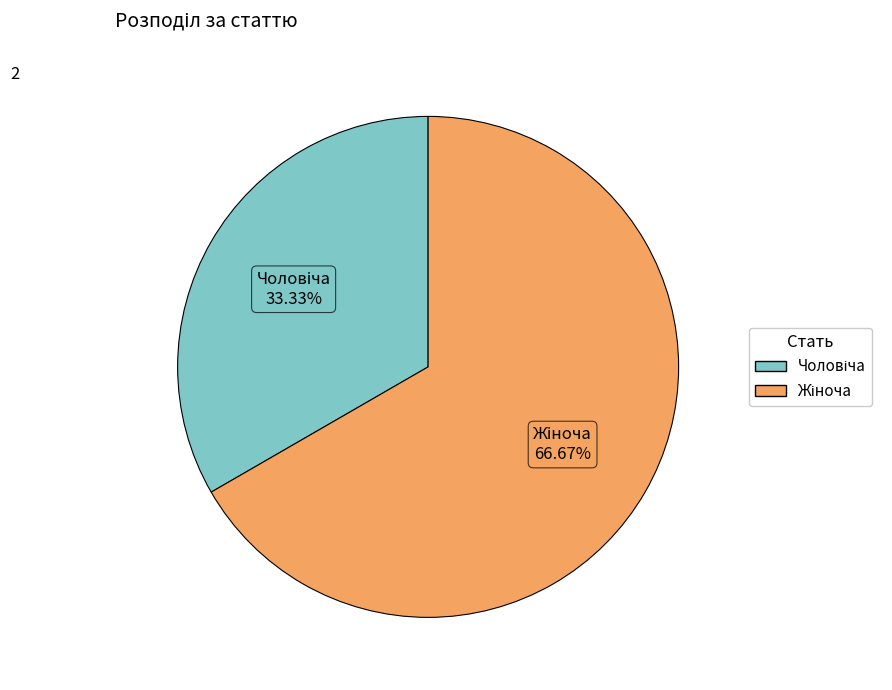

Does any single category account for the majority?

Yes